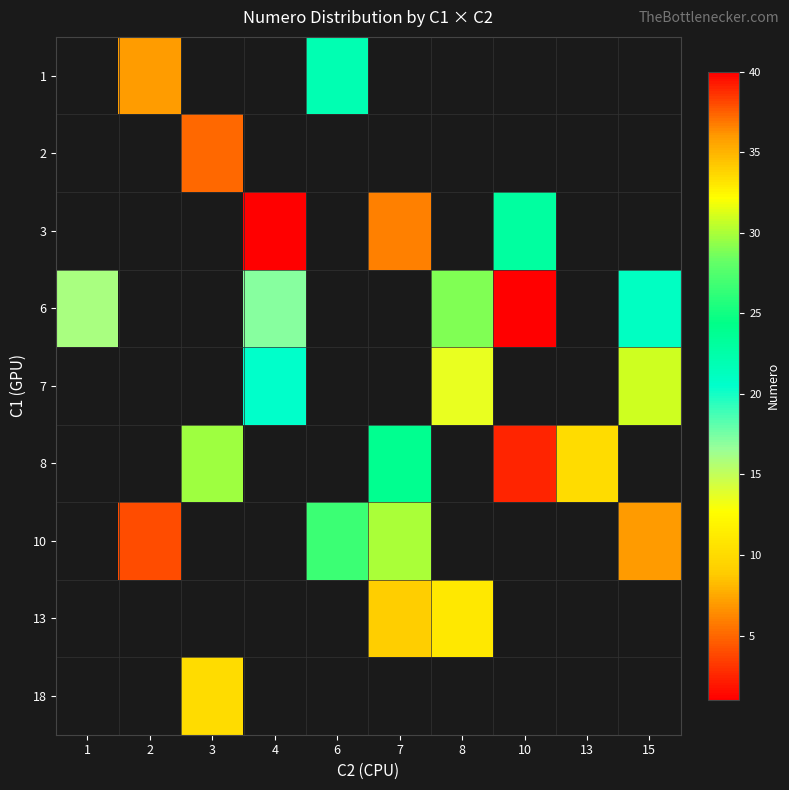

Which category has the highest value across all series?

10